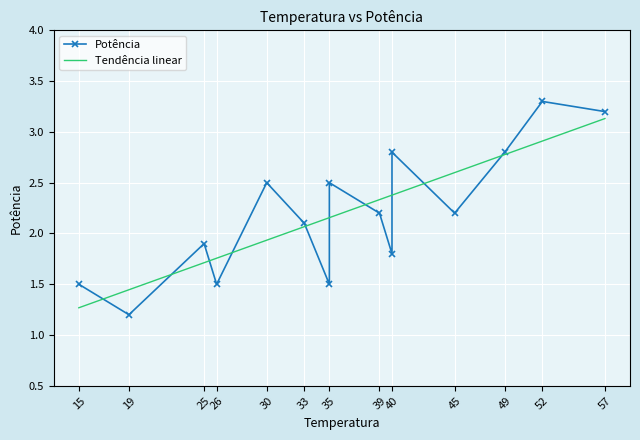

What is the minimum value shown in the chart?

1.2